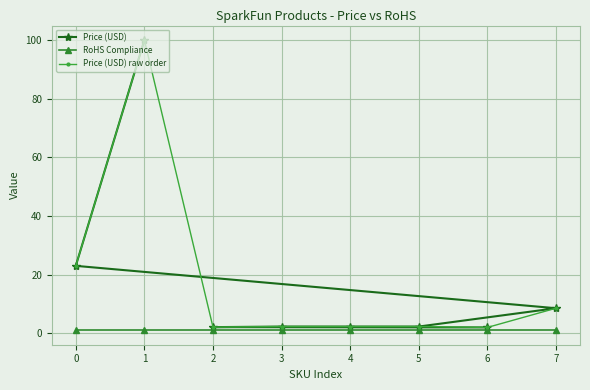

List the labels in order of RoHS Compliance value, largest first.

0, 1, 2, 3, 4, 5, 6, 7